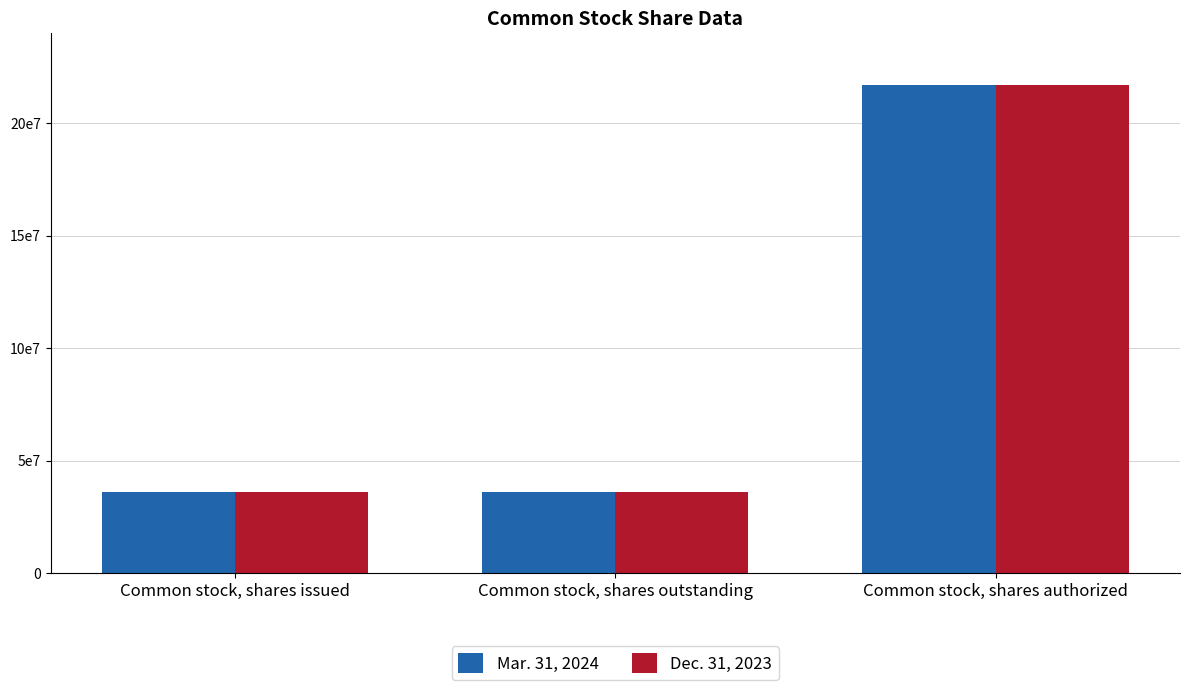

Does the chart contain stacked bars?

No